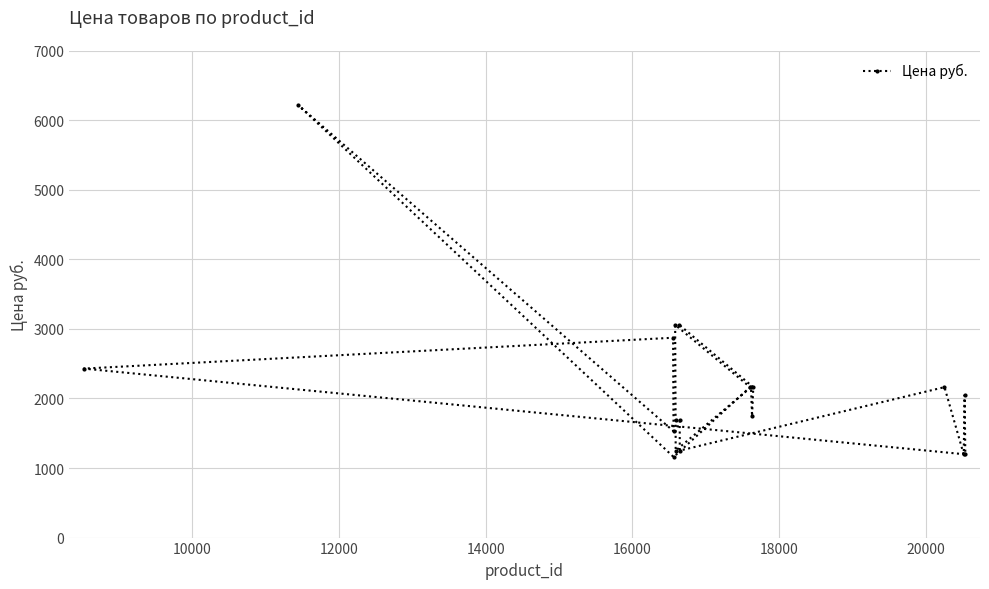

What is the difference between the second highest and second lowest values?

1862.1